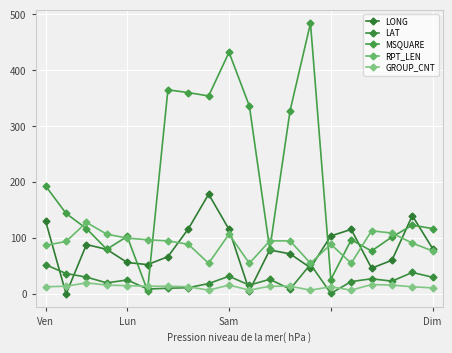

What is the maximum value for GROUP_CNT?

20.0